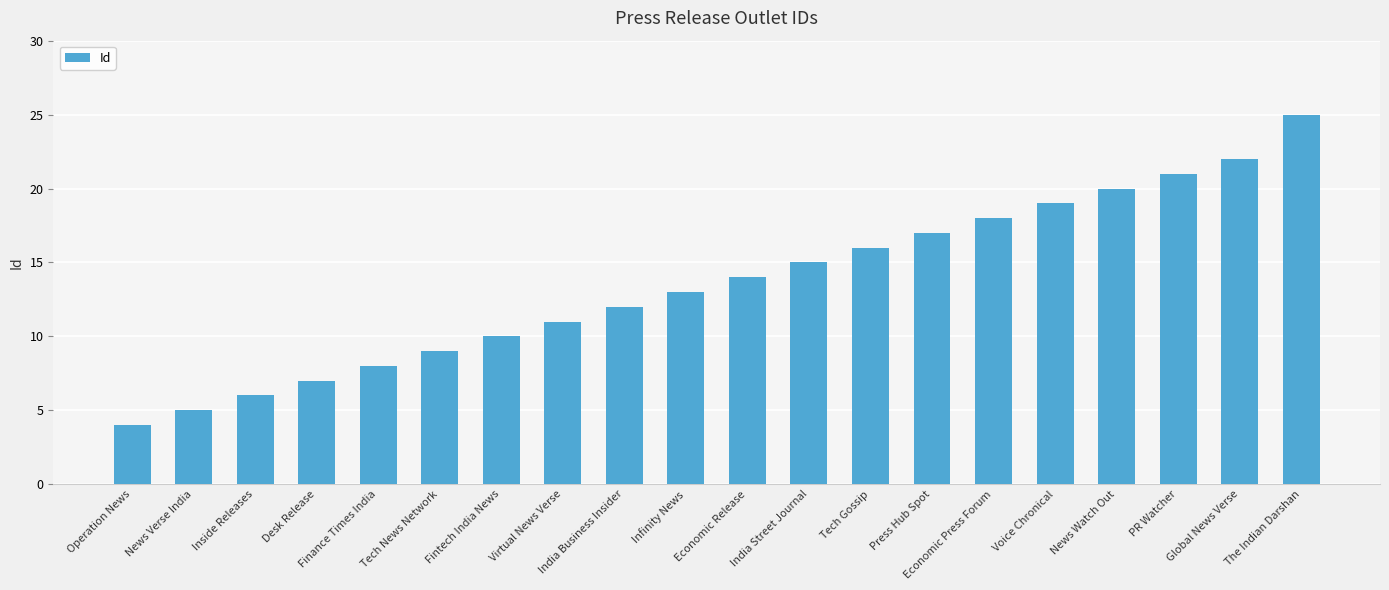

What is the maximum value shown in the chart?

25